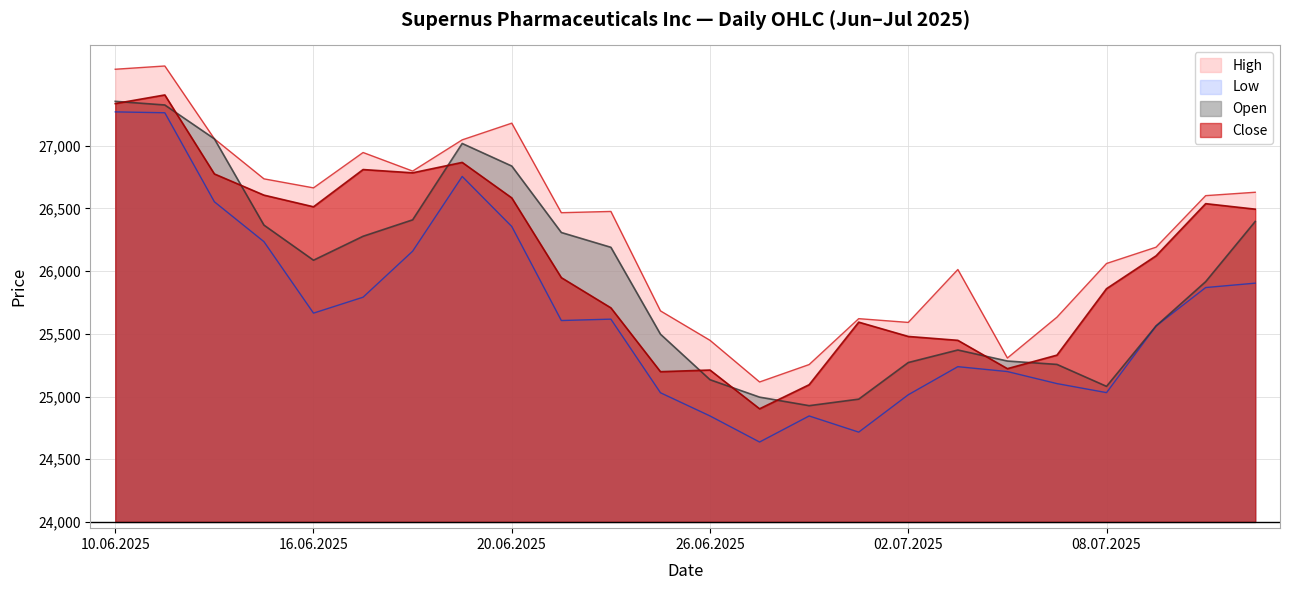

Between 26.06.2025 and 16.06.2025, which is larger?

16.06.2025